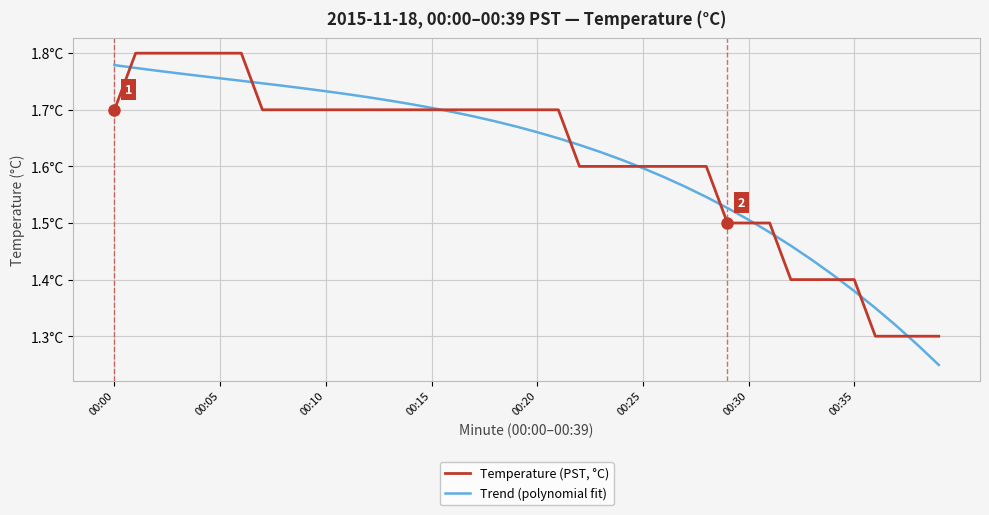

What is the label of the 14th point from the left?

13